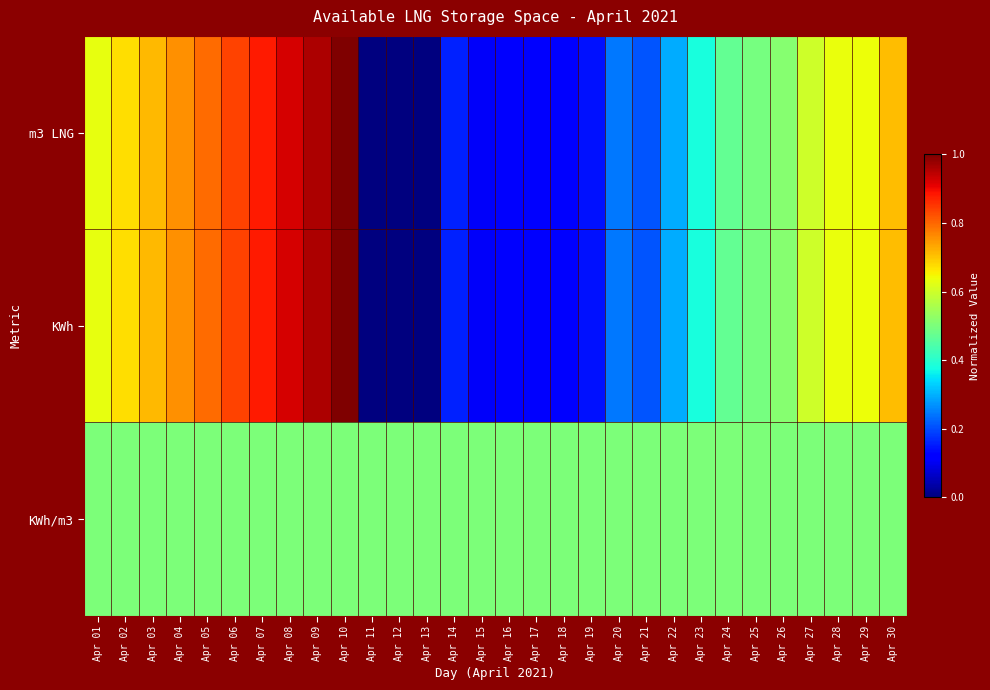

Reading left to right, what are all the values shown in this chart?

m3 LNG: Apr 01=0.6	Apr 02=0.7	Apr 03=0.7	Apr 04=0.8	Apr 05=0.8	Apr 06=0.8	Apr 07=0.9	Apr 08=0.9	Apr 09=1.0	Apr 10=1.0	Apr 11=0.0	Apr 12=0.0	Apr 13=0.0	Apr 14=0.2	Apr 15=0.1	Apr 16=0.1	Apr 17=0.1	Apr 18=0.1	Apr 19=0.1	Apr 20=0.2	Apr 21=0.2	Apr 22=0.3	Apr 23=0.4	Apr 24=0.5	Apr 25=0.5	Apr 26=0.5	Apr 27=0.6	Apr 28=0.6	Apr 29=0.6	Apr 30=0.7
KWh: Apr 01=0.6	Apr 02=0.7	Apr 03=0.7	Apr 04=0.8	Apr 05=0.8	Apr 06=0.8	Apr 07=0.9	Apr 08=0.9	Apr 09=1.0	Apr 10=1.0	Apr 11=0.0	Apr 12=0.0	Apr 13=0.0	Apr 14=0.2	Apr 15=0.1	Apr 16=0.1	Apr 17=0.1	Apr 18=0.1	Apr 19=0.1	Apr 20=0.2	Apr 21=0.2	Apr 22=0.3	Apr 23=0.4	Apr 24=0.5	Apr 25=0.5	Apr 26=0.5	Apr 27=0.6	Apr 28=0.6	Apr 29=0.6	Apr 30=0.7
KWh/m3: Apr 01=0.5	Apr 02=0.5	Apr 03=0.5	Apr 04=0.5	Apr 05=0.5	Apr 06=0.5	Apr 07=0.5	Apr 08=0.5	Apr 09=0.5	Apr 10=0.5	Apr 11=0.5	Apr 12=0.5	Apr 13=0.5	Apr 14=0.5	Apr 15=0.5	Apr 16=0.5	Apr 17=0.5	Apr 18=0.5	Apr 19=0.5	Apr 20=0.5	Apr 21=0.5	Apr 22=0.5	Apr 23=0.5	Apr 24=0.5	Apr 25=0.5	Apr 26=0.5	Apr 27=0.5	Apr 28=0.5	Apr 29=0.5	Apr 30=0.5